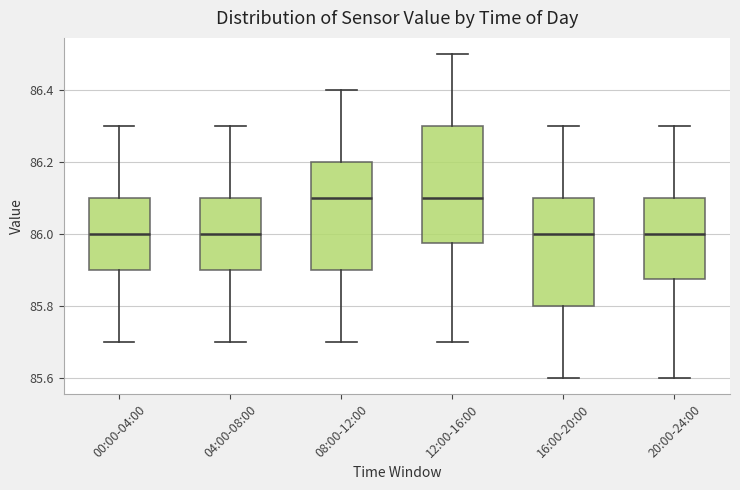

Reading left to right, transcribe this box plot: for each box, give where its median line is, the range the box spans, and where its two whiskers end, as read against the y-axis. The values are not printed on the chart, so give them approximately, as read against the axis.

00:00-04:00: median 86.00, box 85.90 to 86.10, whiskers 85.70 to 86.30
04:00-08:00: median 86.00, box 85.90 to 86.10, whiskers 85.70 to 86.30
08:00-12:00: median 86.10, box 85.90 to 86.20, whiskers 85.70 to 86.40
12:00-16:00: median 86.10, box 85.98 to 86.30, whiskers 85.70 to 86.50
16:00-20:00: median 86.00, box 85.80 to 86.10, whiskers 85.60 to 86.30
20:00-24:00: median 86.00, box 85.88 to 86.10, whiskers 85.60 to 86.30